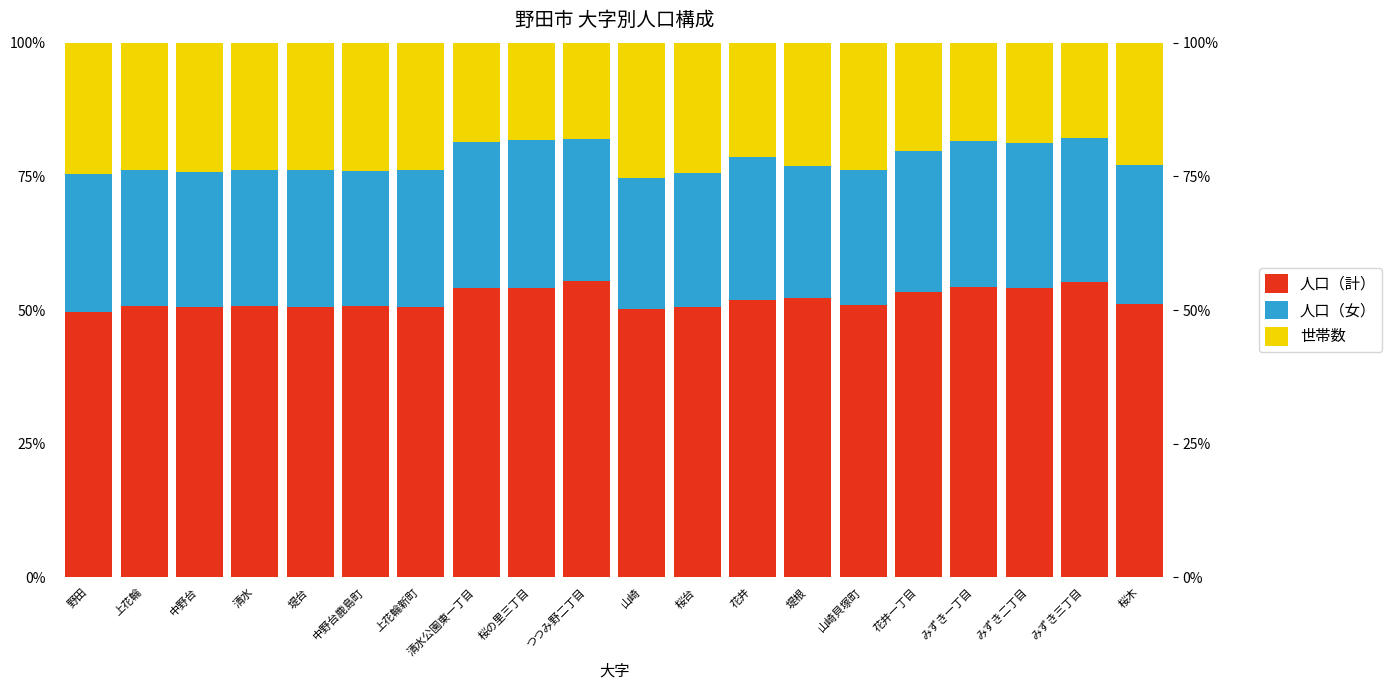

What is the lowest value of the 人口（女） series?

24.4